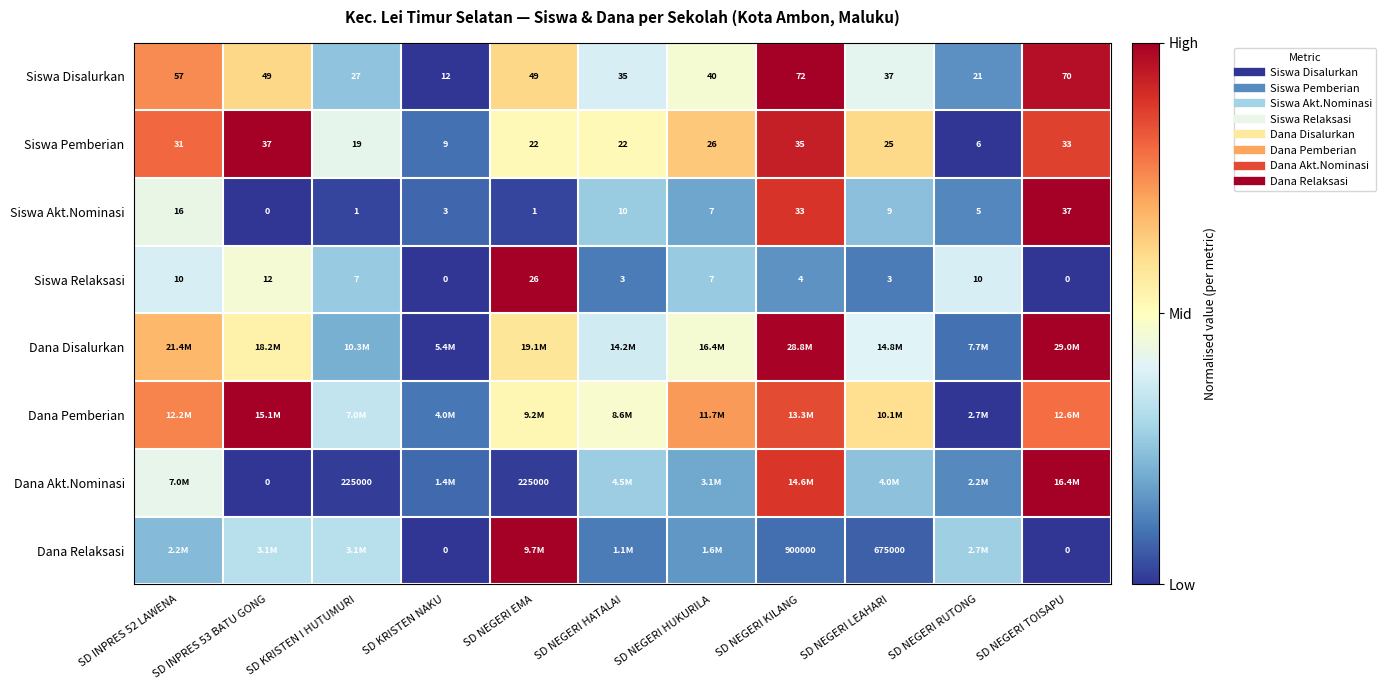

The value of Siswa Disalurkan at SD NEGERI RUTONG is 0.3. True or false?

False